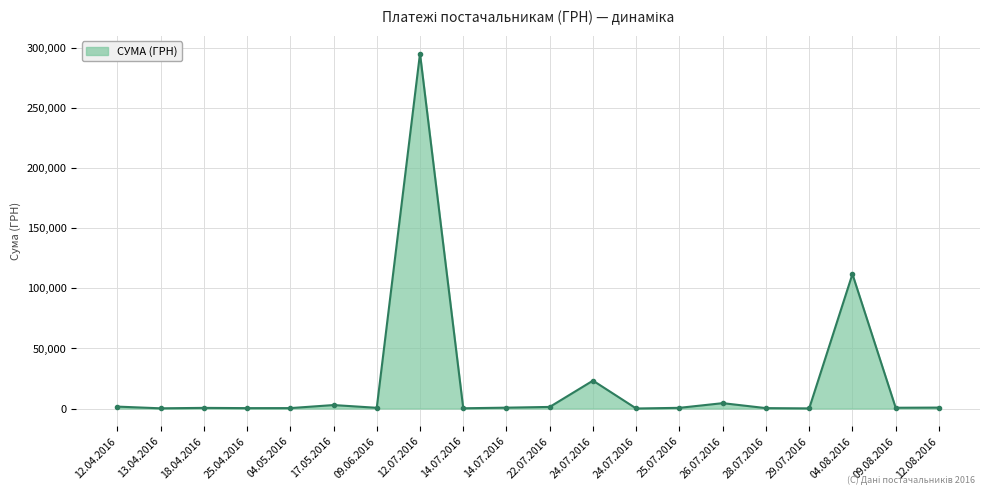

Count the number of data series in this chart.

1